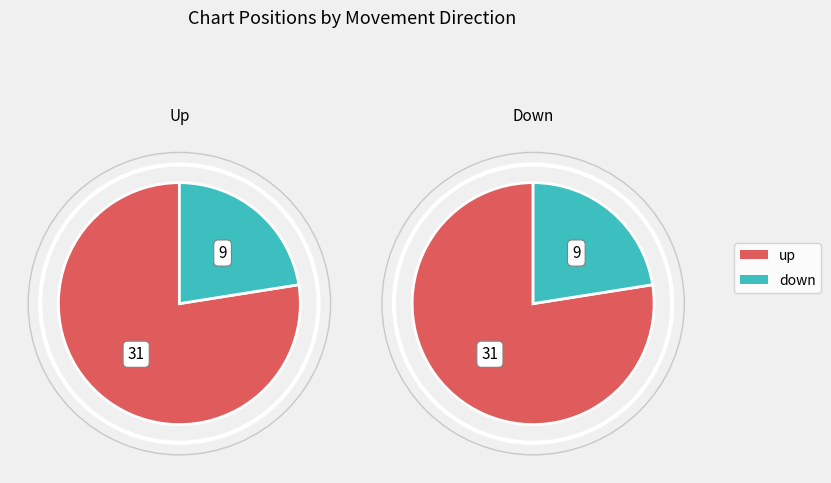

Is it true that down is 36% of the pie?

False